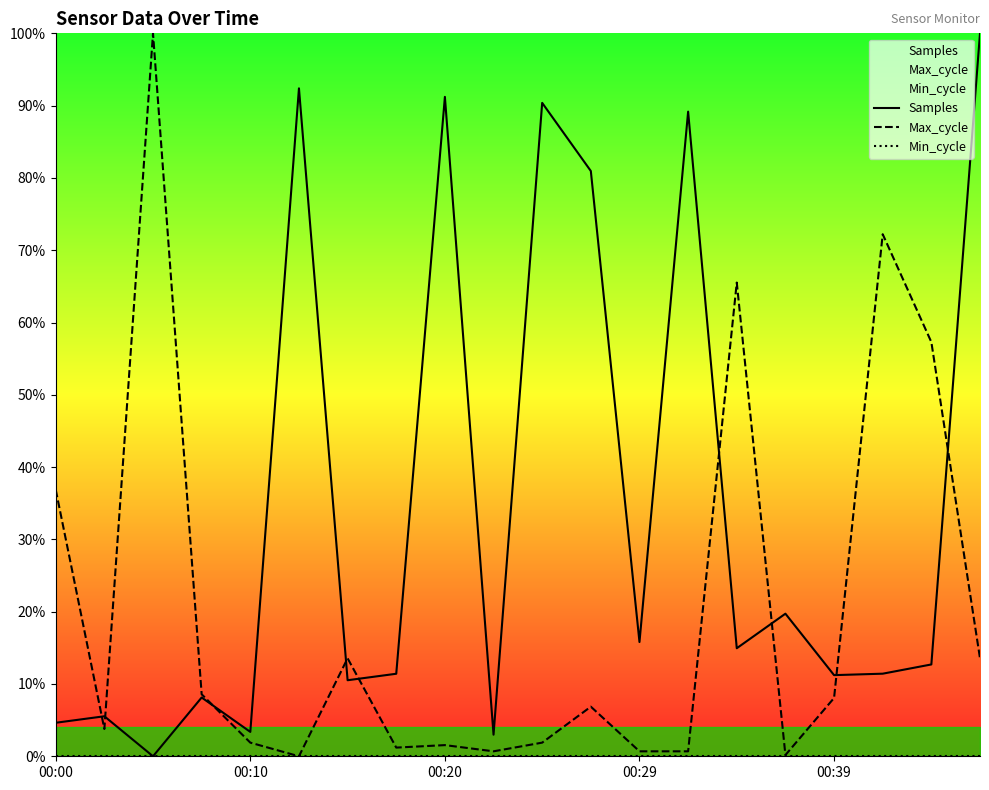

In Max_cycle, how many points are higher than both neighbors (excluding endpoints)?

6